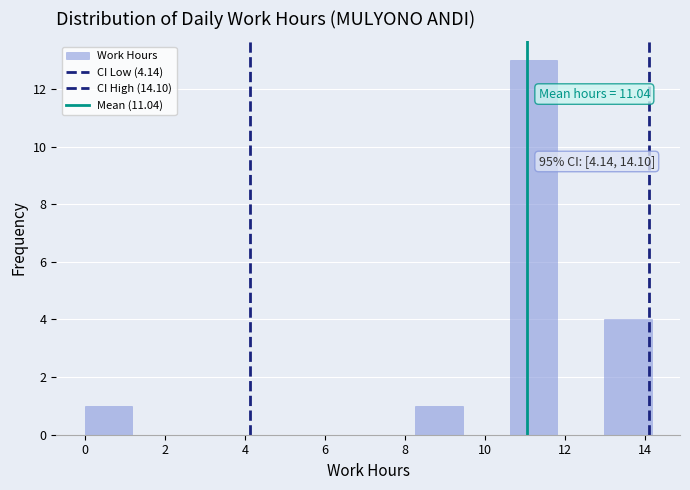

Over which range of the x-axis is the bar tallest?

10.62 to 11.80